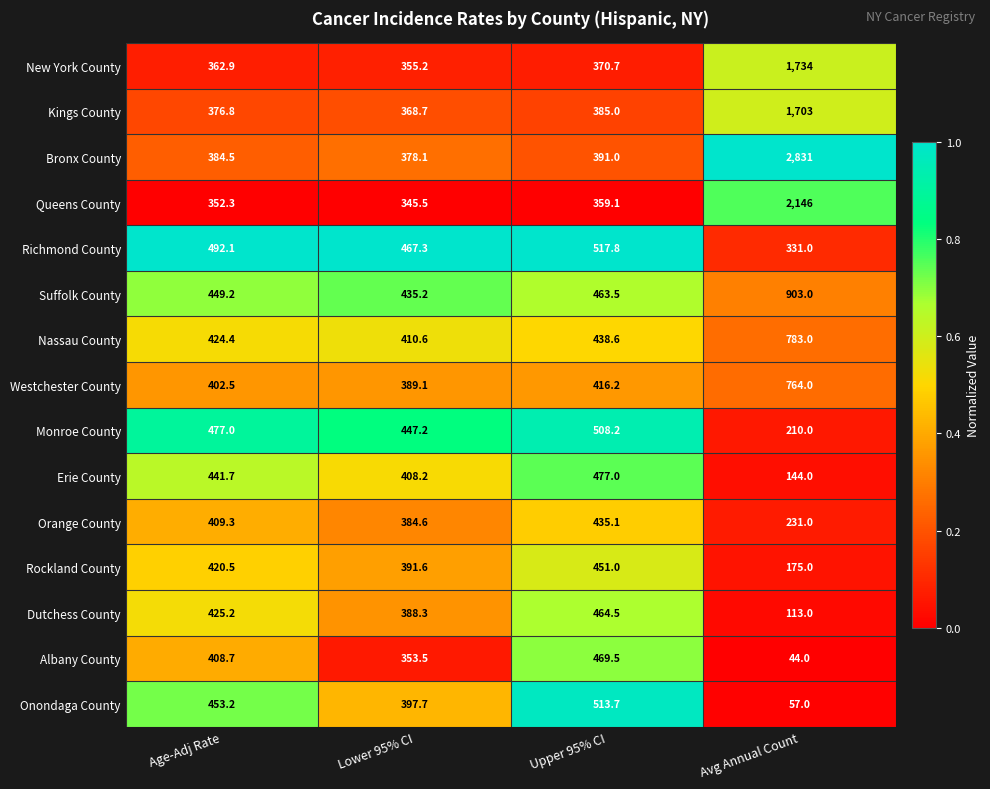

What is the total value across all series at Upper 95% CI?

6660.9